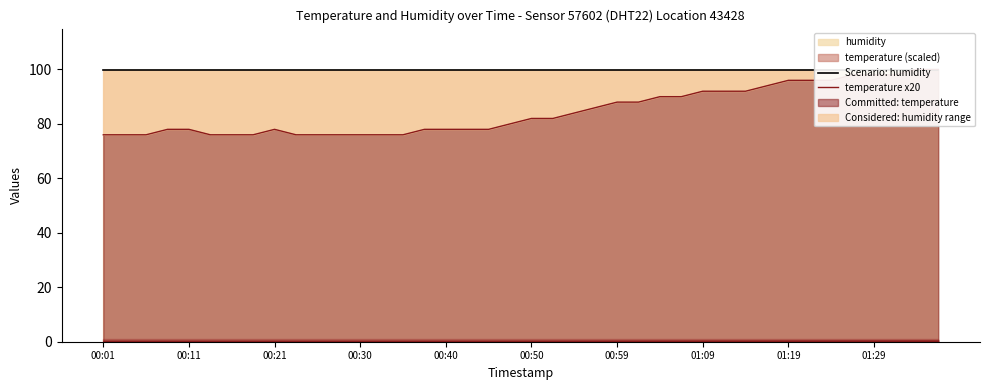

What is the lowest value of the Scenario: humidity series?

99.9